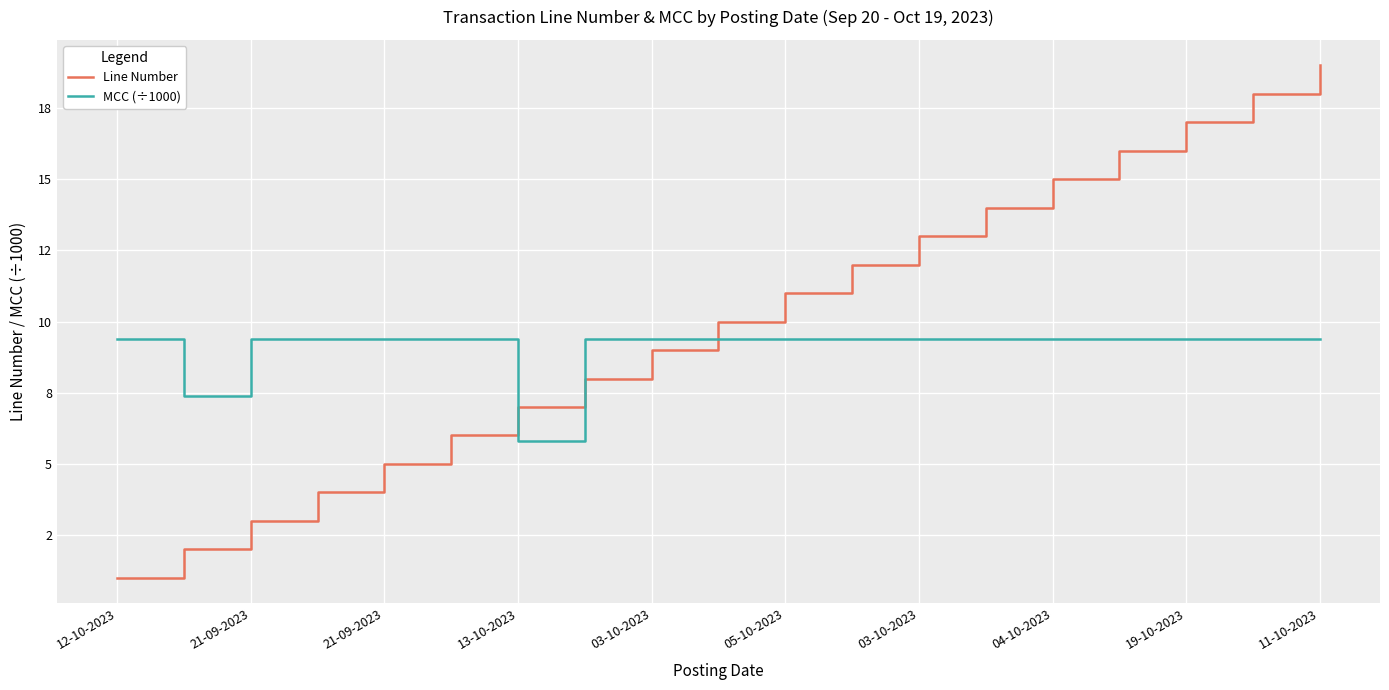

What are all the series names shown in the legend?

Line Number, MCC (÷1000)